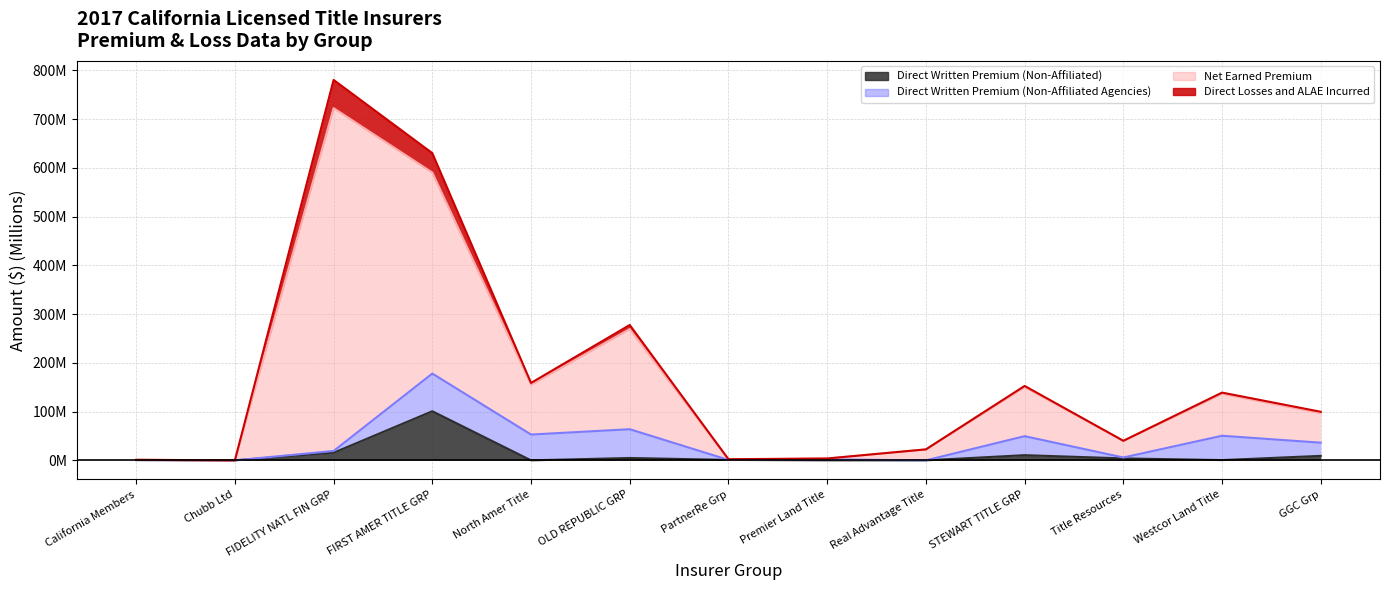

What is the maximum value for Direct Written Premium (Non-Affiliated)?

100.8